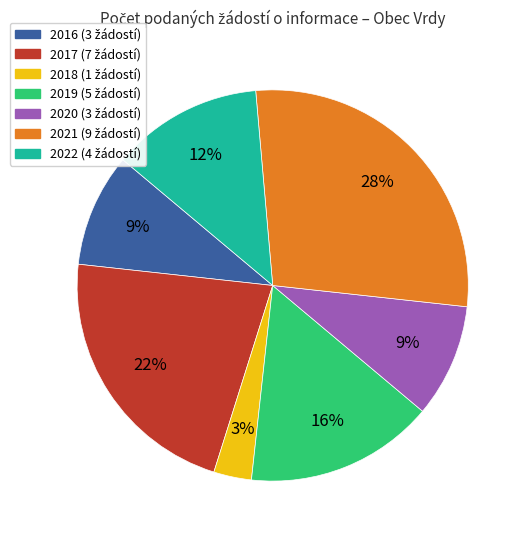

To the nearest percent, what is the average slice percentage?

14%